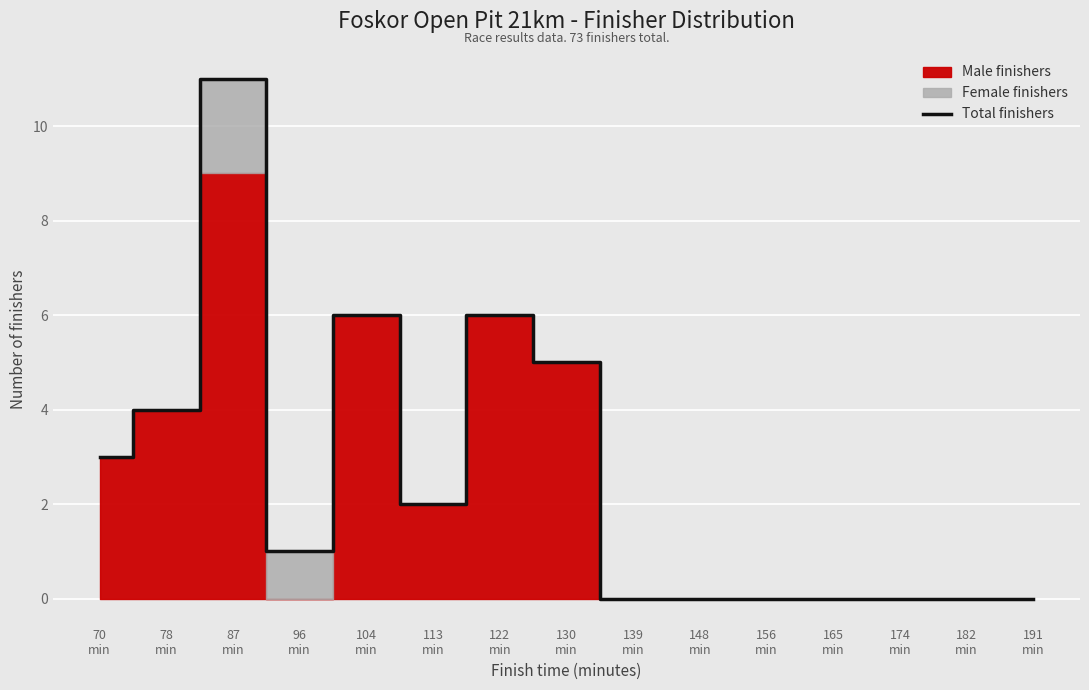

List the labels in order of value, largest first.

87
min, 104
min, 122
min, 130
min, 78
min, 70
min, 113
min, 96
min, 139
min, 148
min, 156
min, 165
min, 174
min, 182
min, 191
min